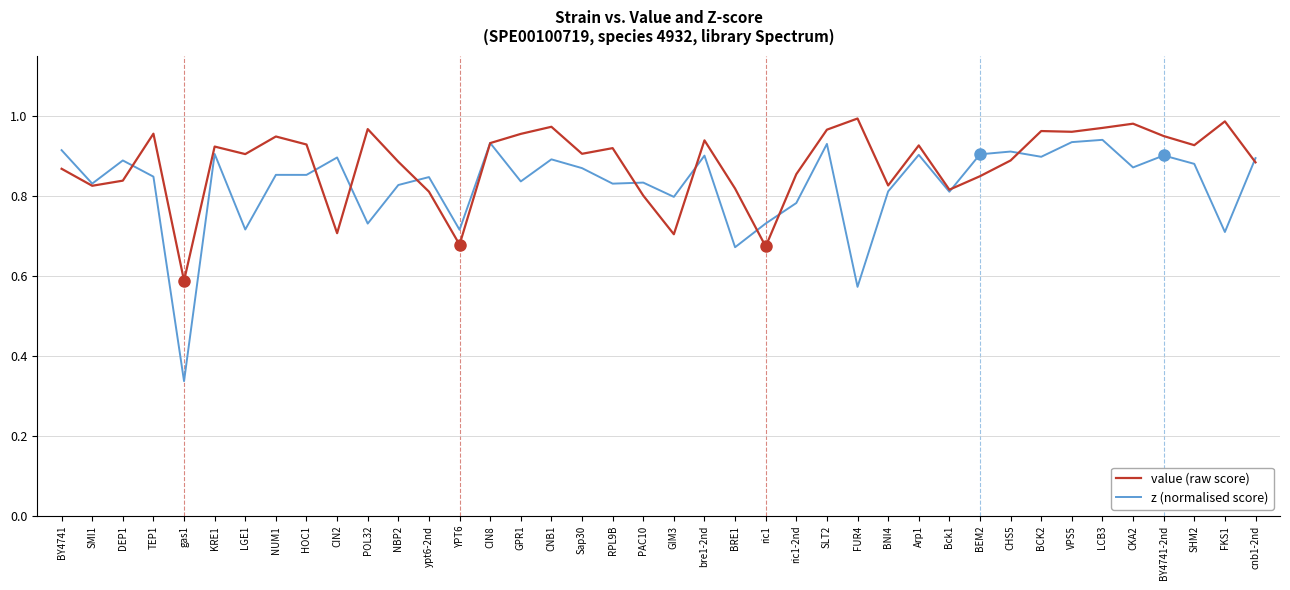

Which series has the largest range (max minus min)?

z (normalised score)